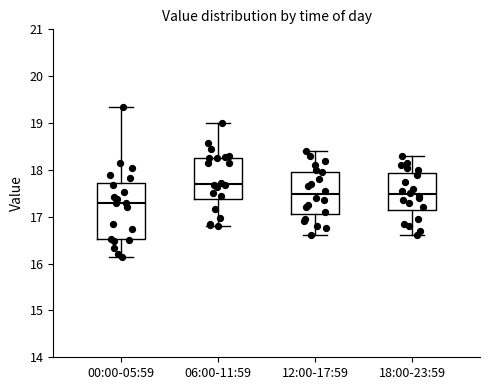

Reading left to right, read every box against the y-axis: the position of its median line, the range the box covers, and the ends of its whiskers. The values are not printed on the chart, so give them approximately, as read against the axis.

00:00-05:59: median 17.3, box 16.5 to 17.7, whiskers 16.1 to 19.4
06:00-11:59: median 17.7, box 17.4 to 18.3, whiskers 16.8 to 19.0
12:00-17:59: median 17.5, box 17.1 to 18.0, whiskers 16.6 to 18.4
18:00-23:59: median 17.5, box 17.1 to 17.9, whiskers 16.6 to 18.3